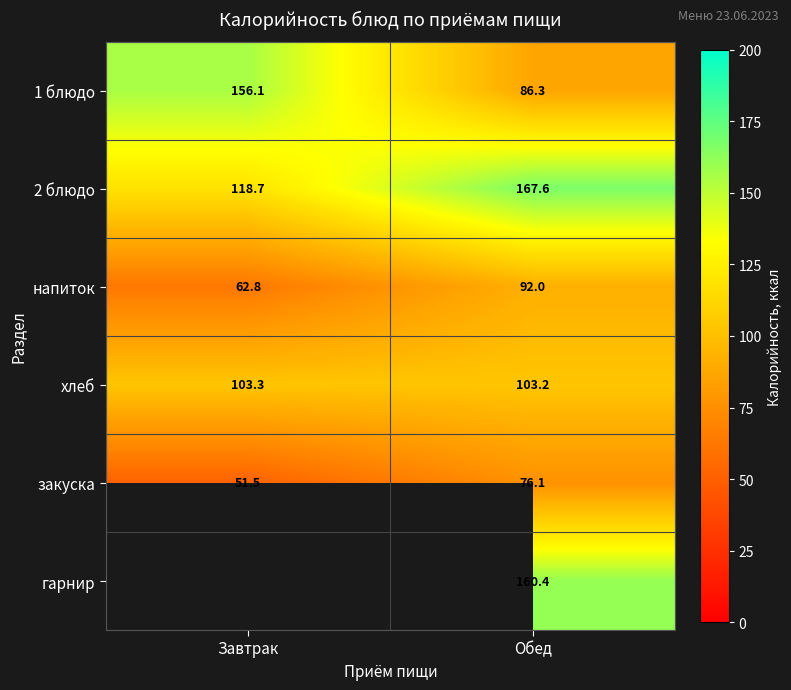

Is it true that 1 блюдо equals 35.9 at Обед?

False